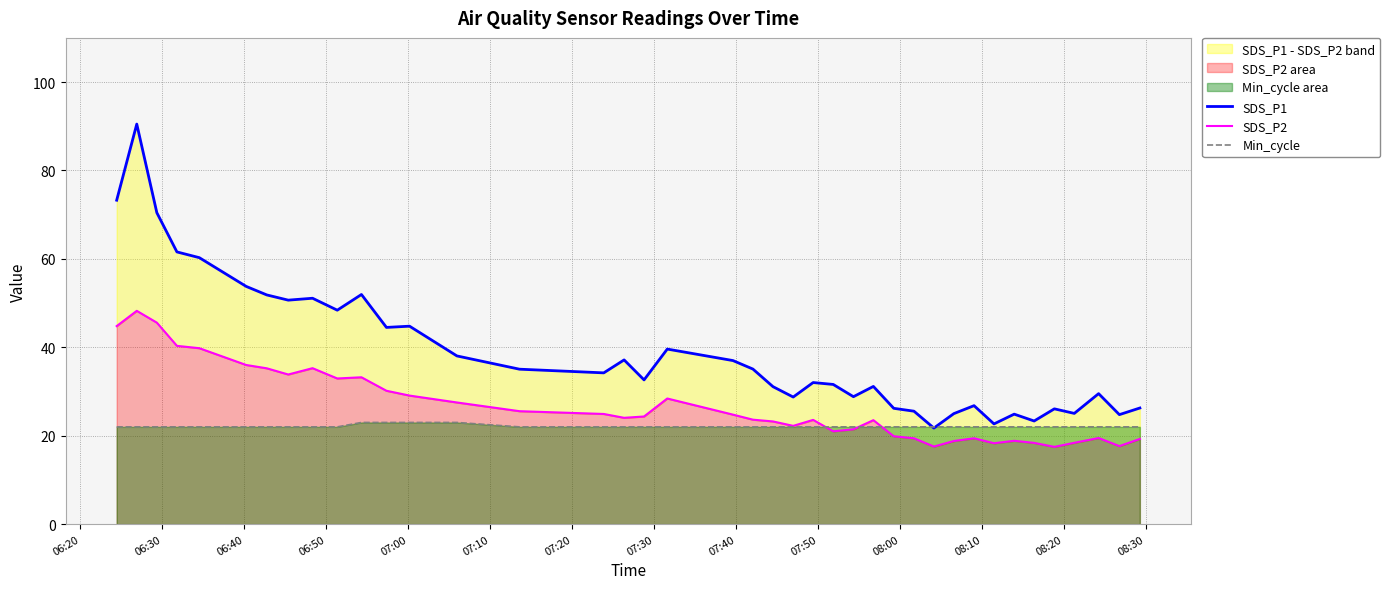

Which series has the largest total across all categories?

SDS_P1